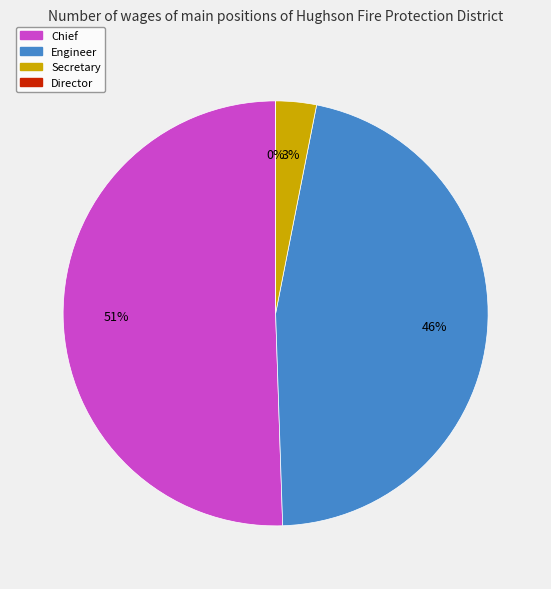

Which category accounts for the majority?

Chief